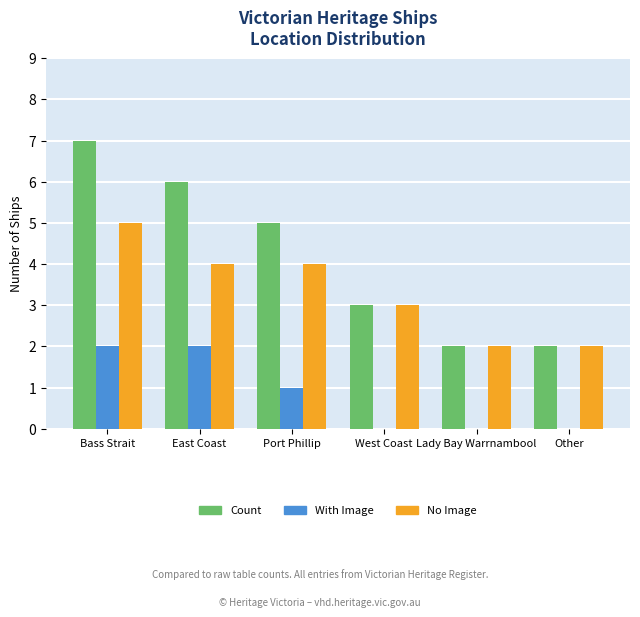

Reading right to left, list all the values displayed in this chart.

Count: 2	2	3	5	6	7
With Image: 0	0	0	1	2	2
No Image: 2	2	3	4	4	5